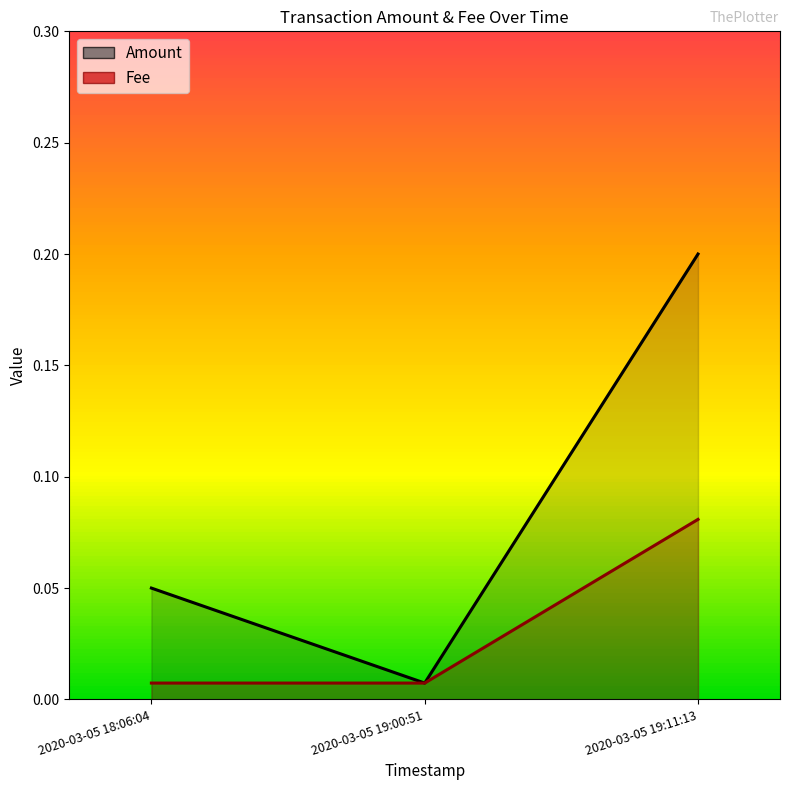

True or false: Amount has a value of 0.1 at 2020-03-05 18:06:04.

True